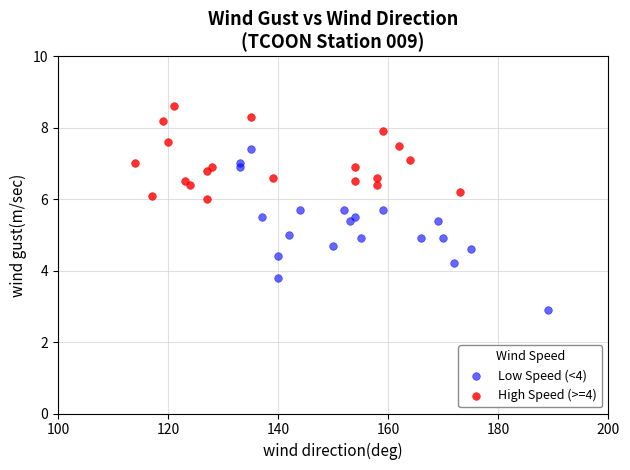

Which series has the widest spread of Y values?

Low Speed (<4)